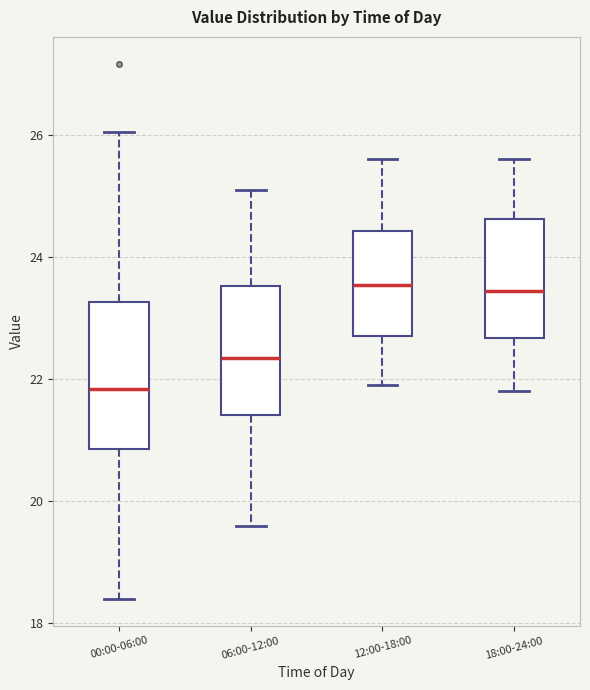

Comparing the boxes themselves (not the whiskers), which one is the tallest?

00:00-06:00